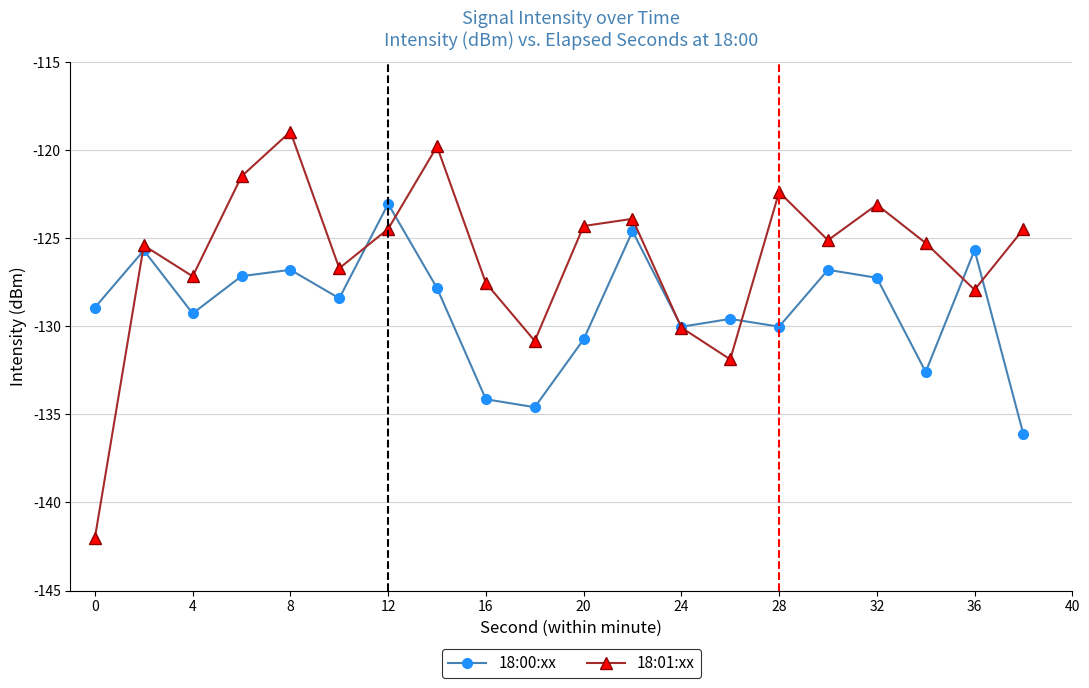

Count the number of data series in this chart.

2